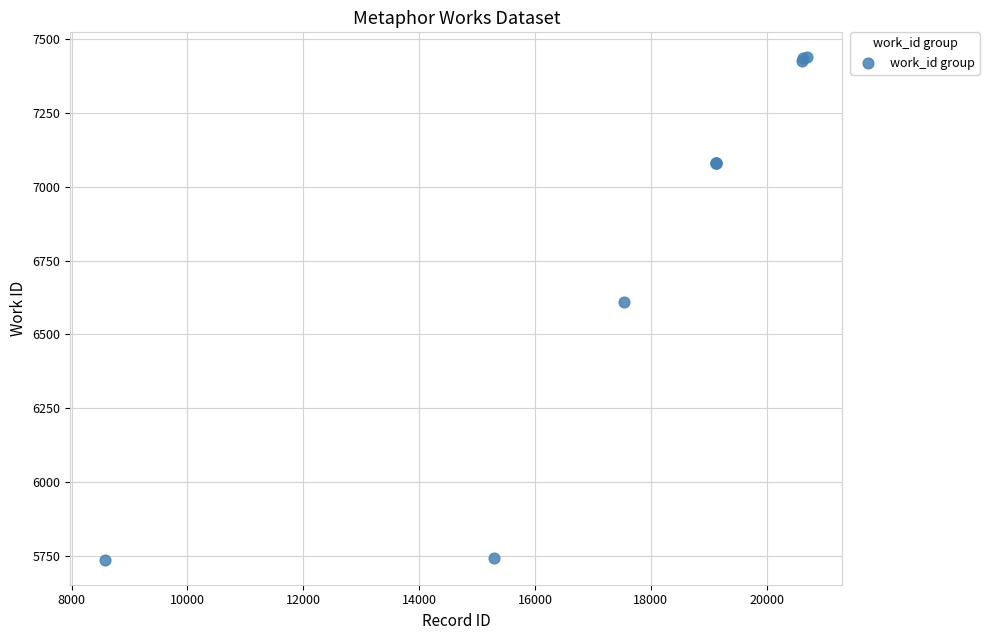

What Y value in the scatter plot is closest to 6588?

6611